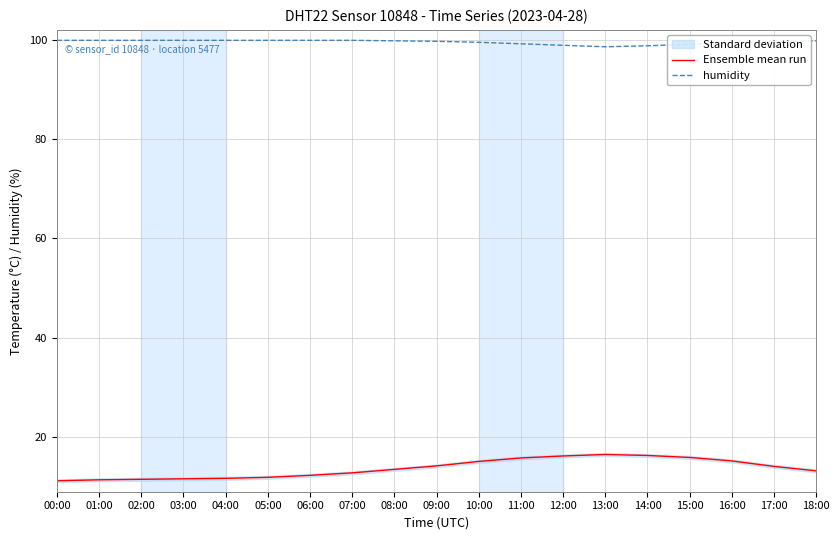

What position from the right is 05:00?

14